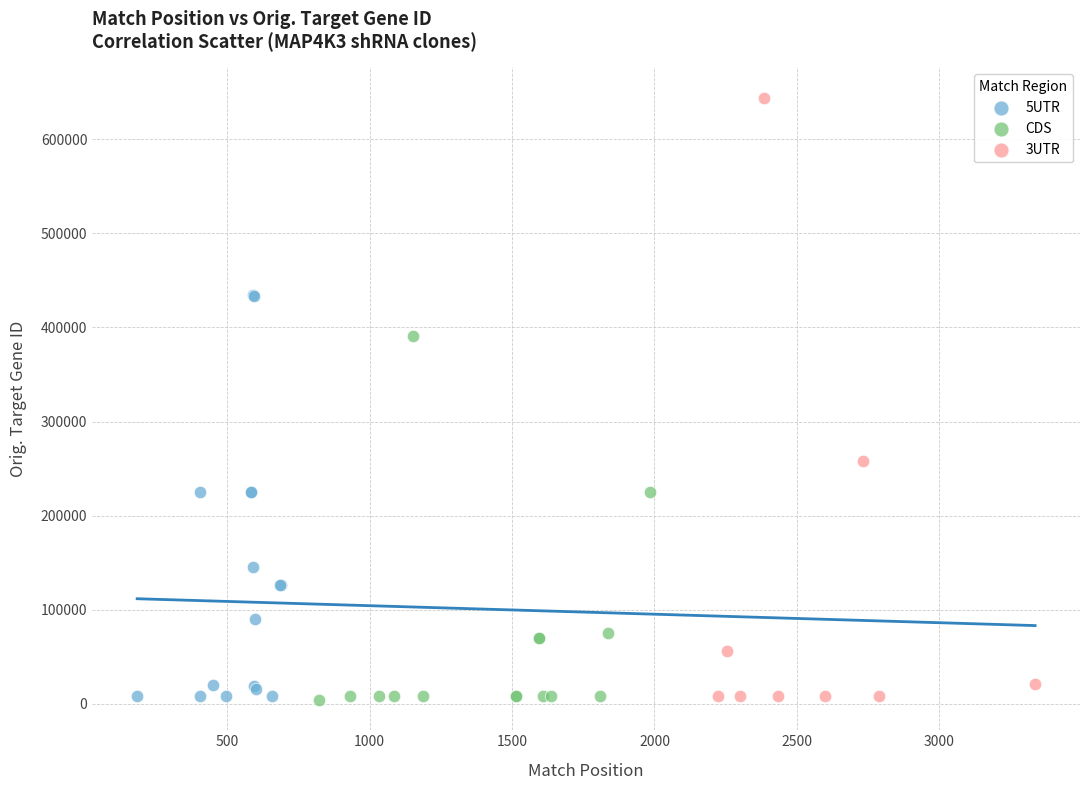

Which series contains the highest Y value?

3UTR